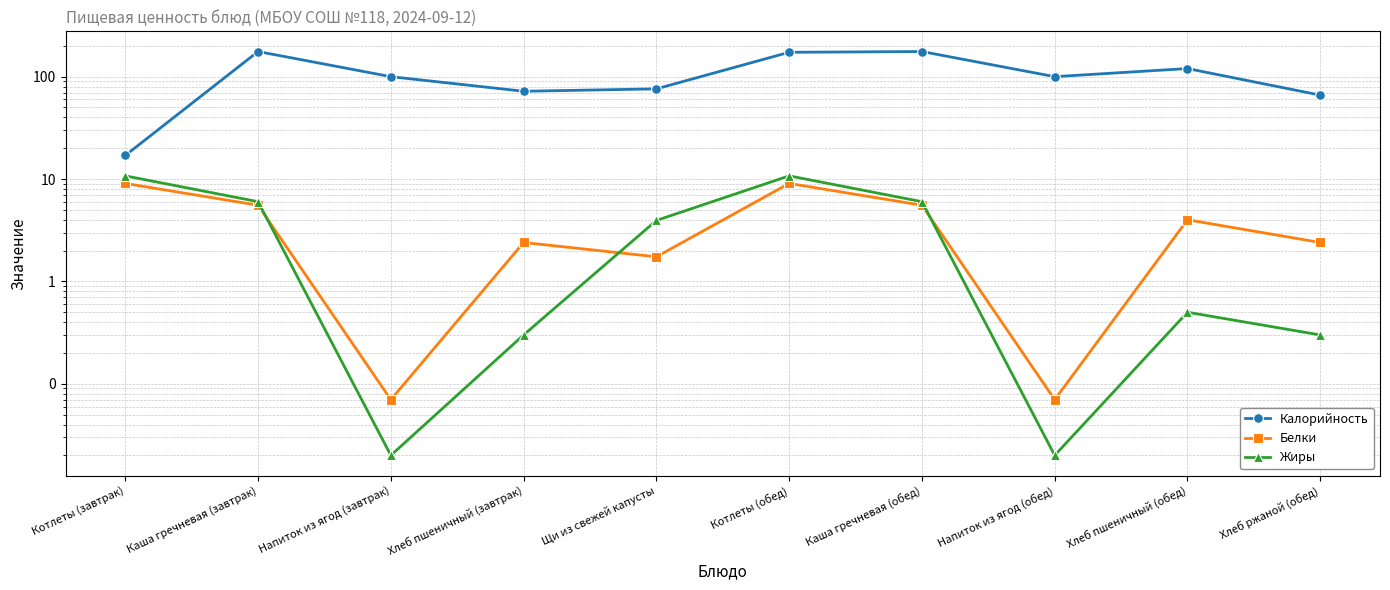

At Щи из свежей капусты, list the series in order from largest to smallest.

Калорийность, Жиры, Белки